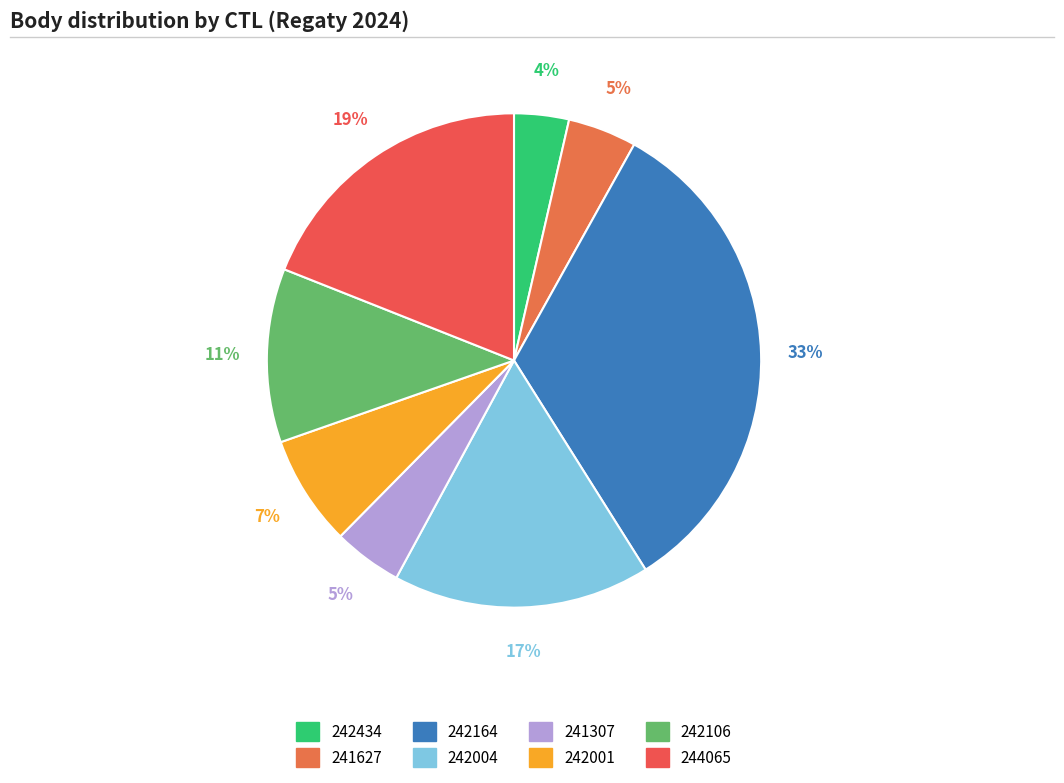

To the nearest percent, what is the average slice percentage?

12%